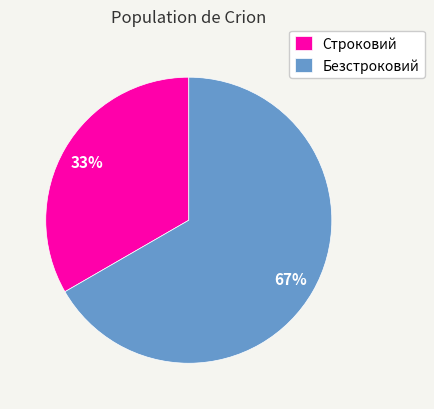

Is the sum of Строковий and Безстроковий greater than half?

Yes